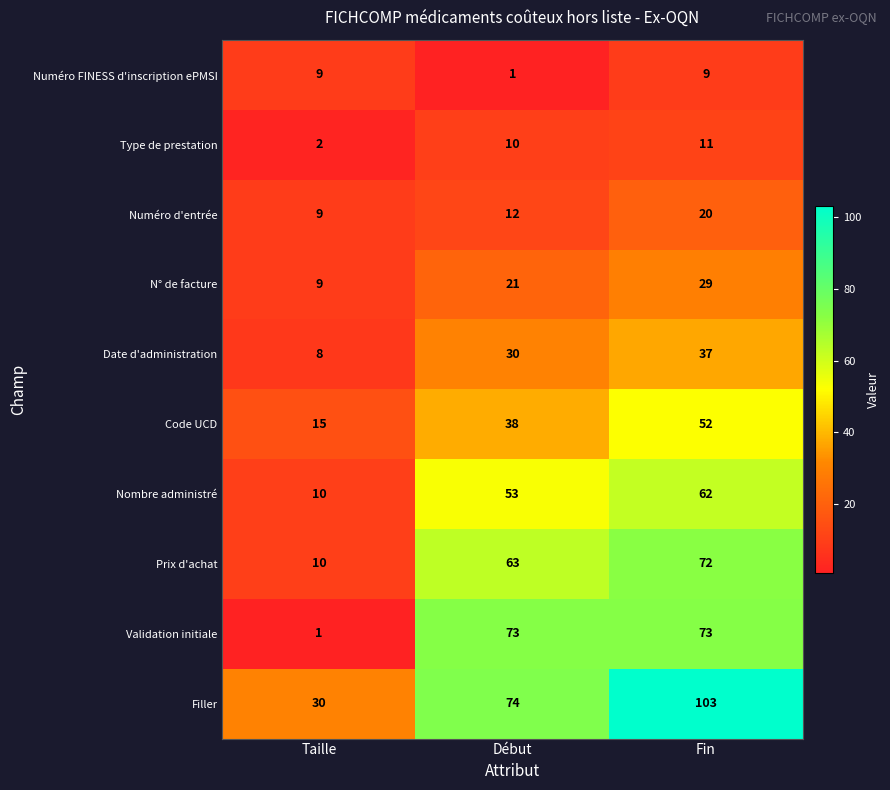

At how many categories does at least one series exceed 26?

3